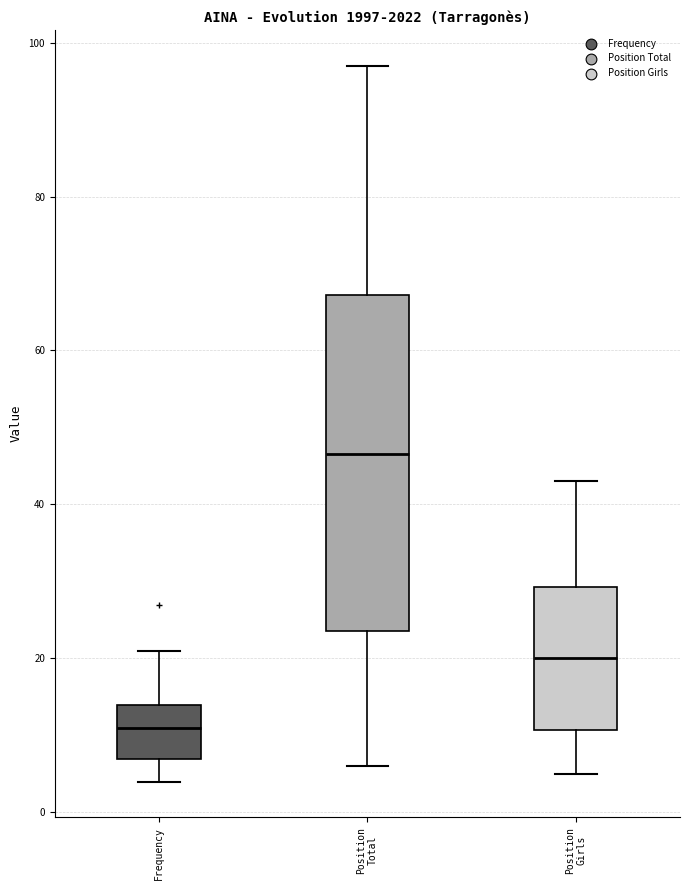

Which box is the tallest, from its lower edge to its upper edge?

Position Total